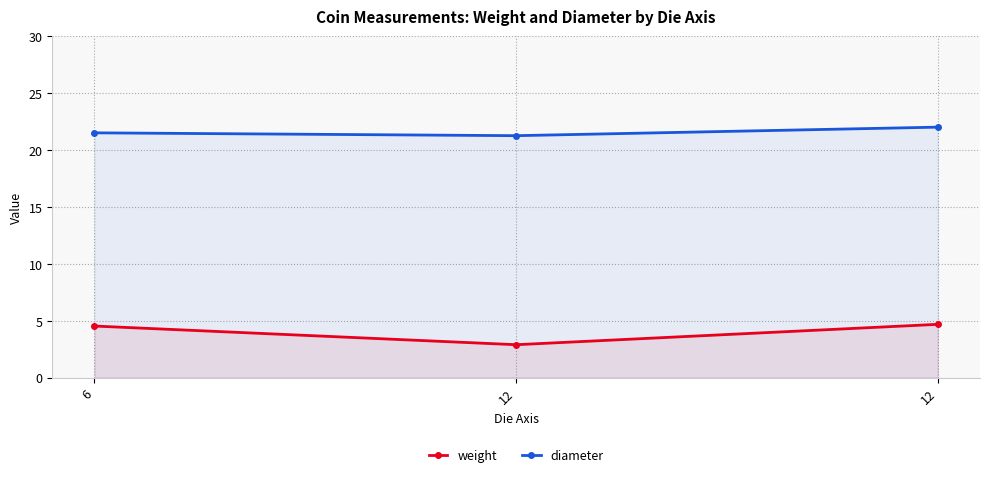

The value of weight at 6 is 4.5. True or false?

True